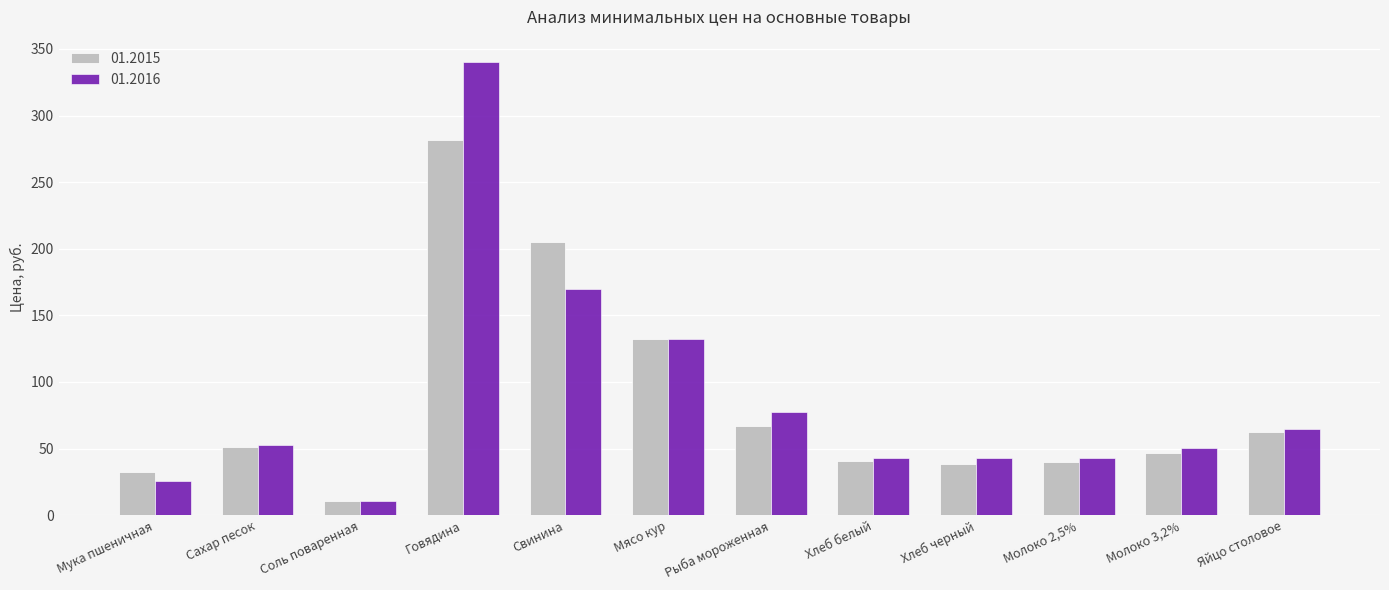

What is the average value of the 01.2015 series?

84.0